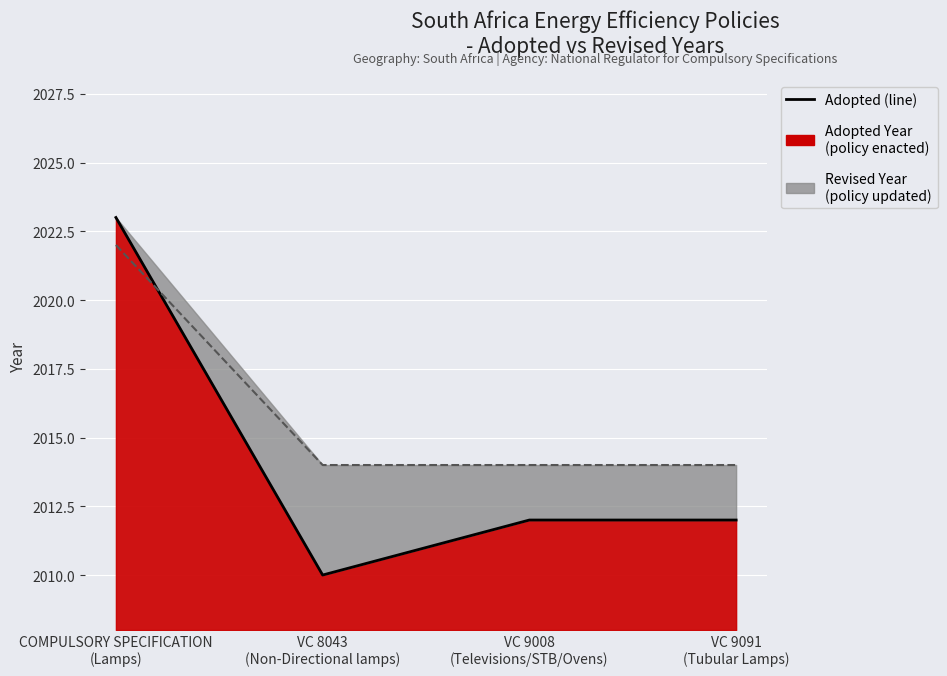

In Adopted (line), how many points are lower than both neighbors (excluding endpoints)?

1